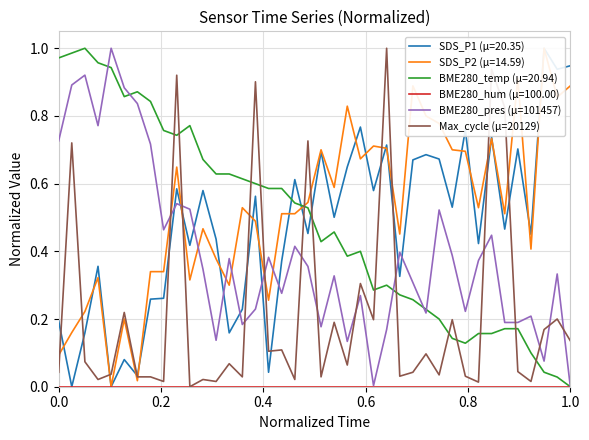

How many intersections are there between Max_cycle (μ=20129) and BME280_pres (μ=101457)?

13